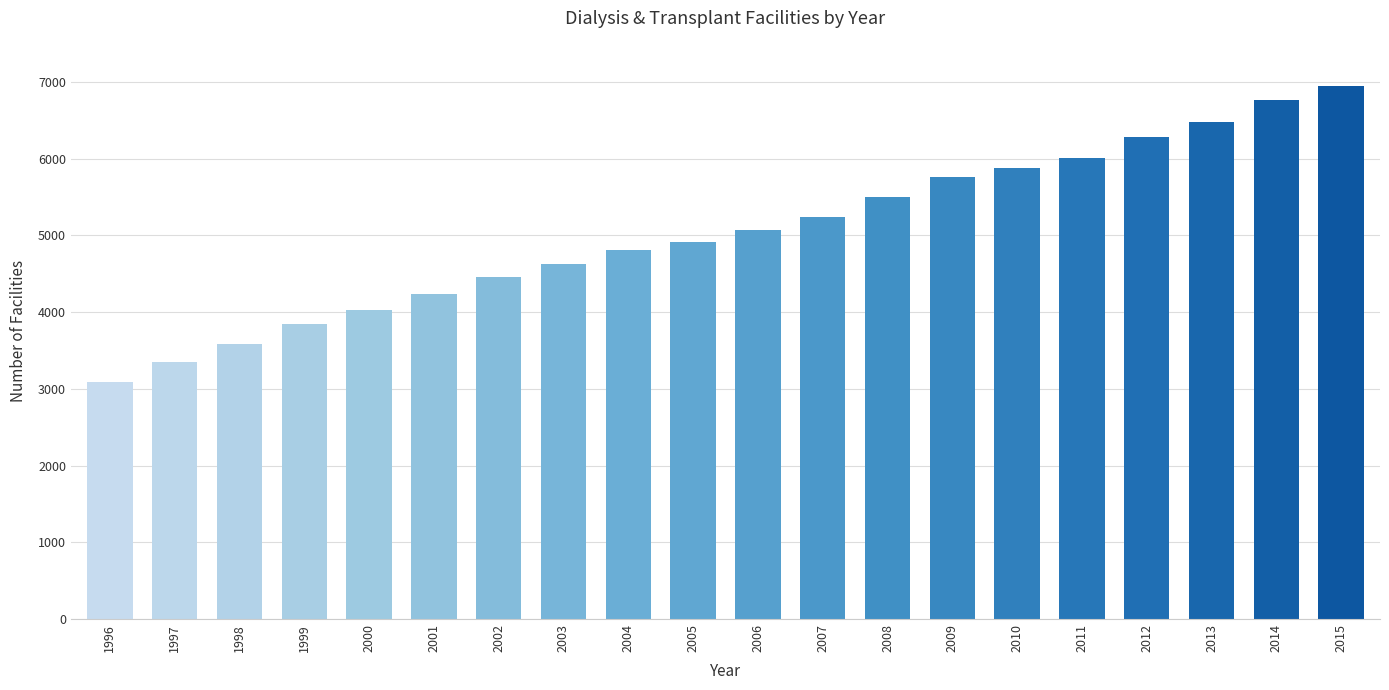

True or false: the data shows 949 at 1997.

False